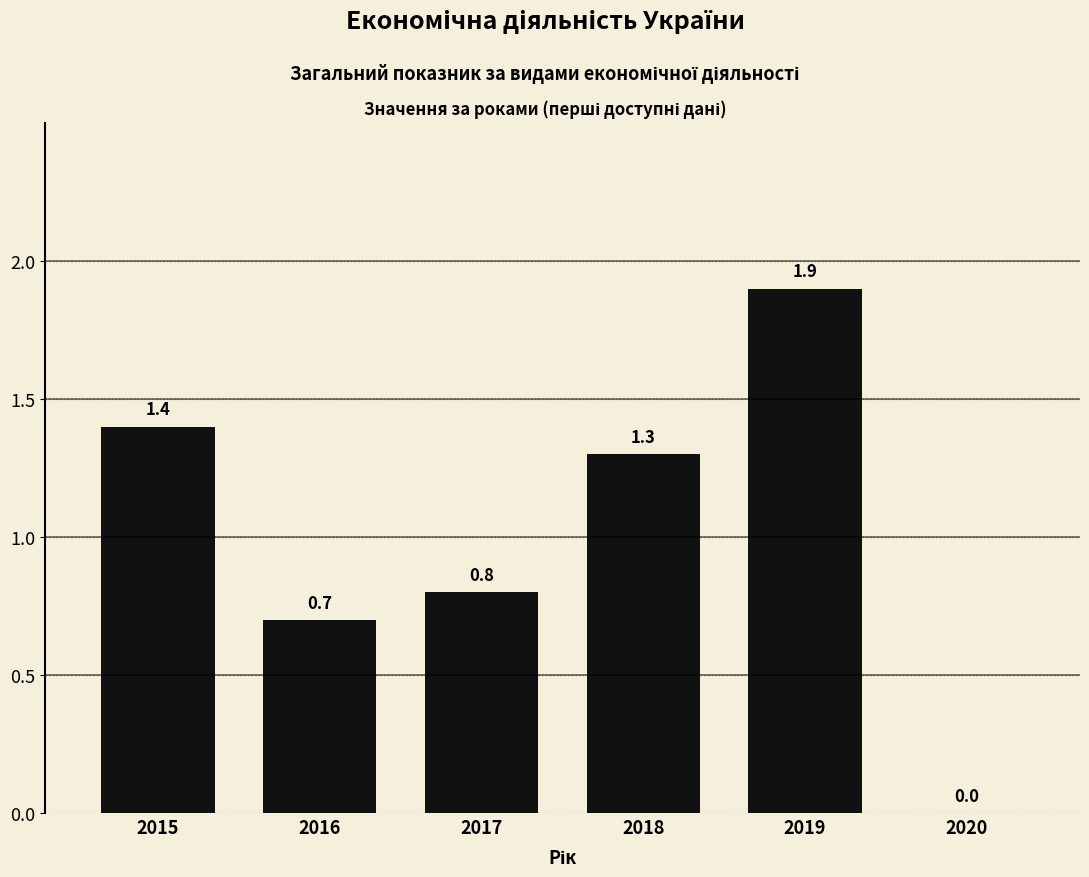

How many values exceed 1?

3